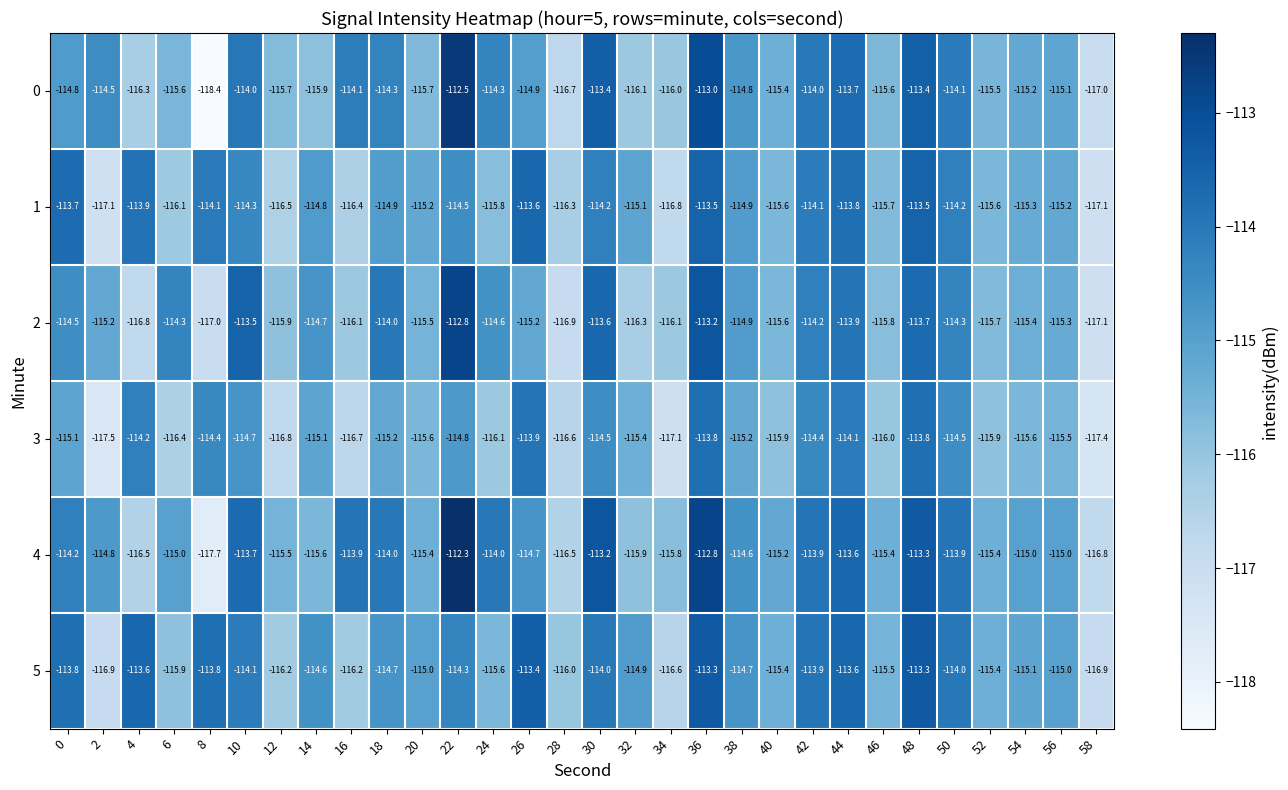

The 1 series shows -114.2 at 30. True or false?

True